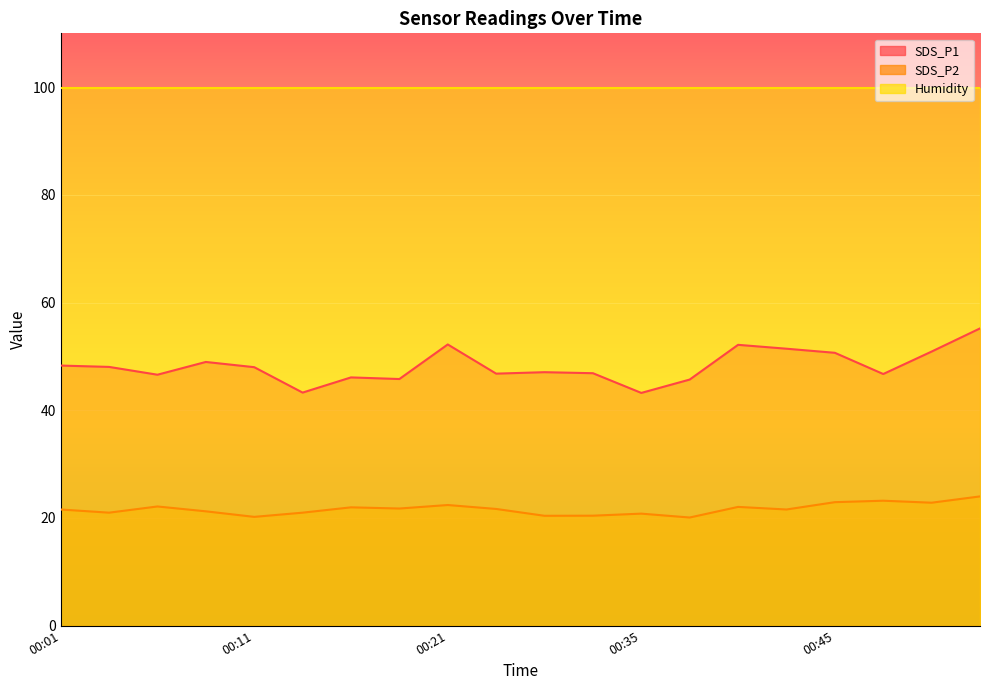

Reading left to right, list all the values displayed in this chart.

SDS_P1: 48.3	48.0	46.6	49.0	48.0	43.3	46.1	45.8	52.2	46.8	47.1	46.9	43.2	45.7	52.1	51.4	50.7	46.7	50.9	55.2
SDS_P2: 21.6	21.0	22.1	21.2	20.2	21.0	22.0	21.8	22.4	21.7	20.4	20.4	20.8	20.1	22.1	21.6	22.9	23.2	22.8	24.0